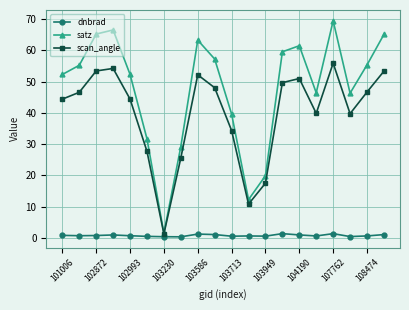

What is the sum of all satz values?

950.3